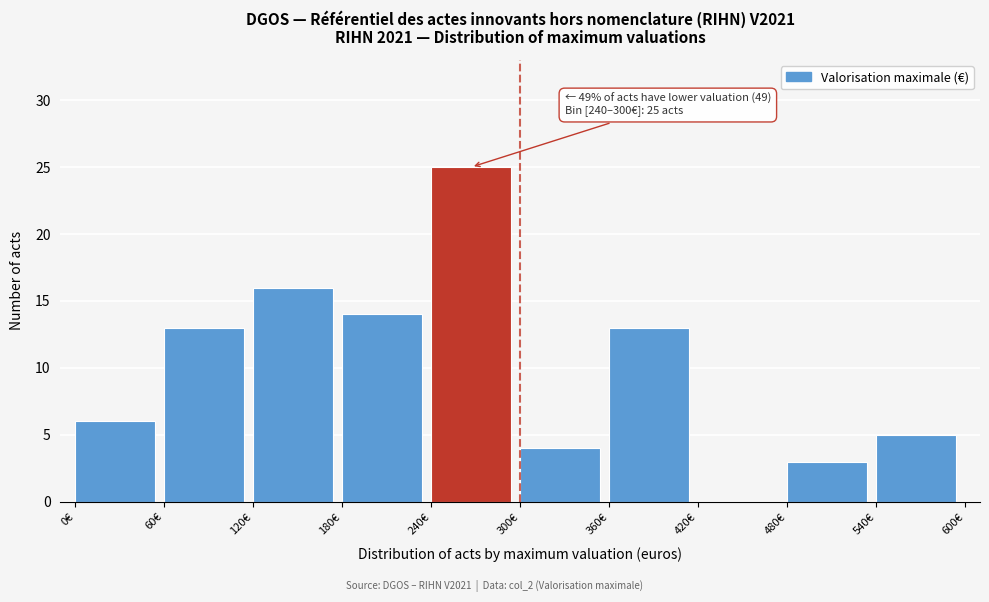

Which range on the x-axis has the tallest bar?

240 to 300